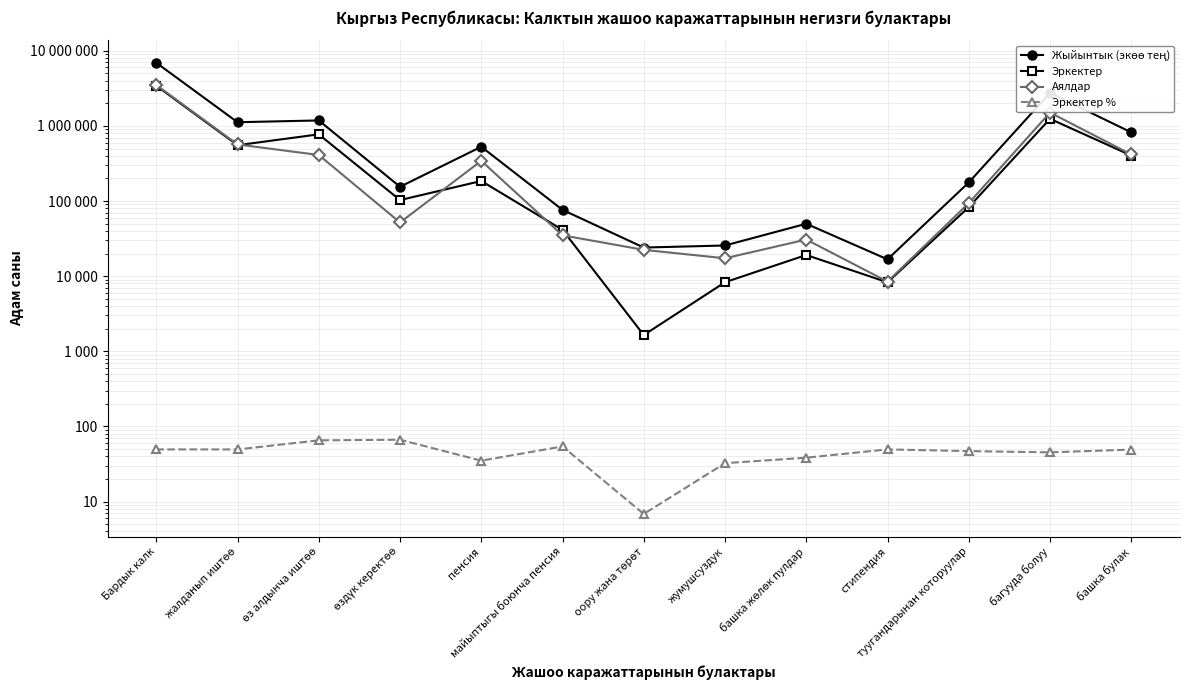

List the labels in order of Жыйынтык (экөө тең) value, smallest first.

стипендия, оору жана төрөт, жумушсуздук, башка жөлөк пулдар, майыптыгы боюнча пенсия, өздүк керектөө, туугандарынан которуулар, пенсия, башка булак, жалданып иштөө, өз алдынча иштөө, багууда болуу, Бардык калк